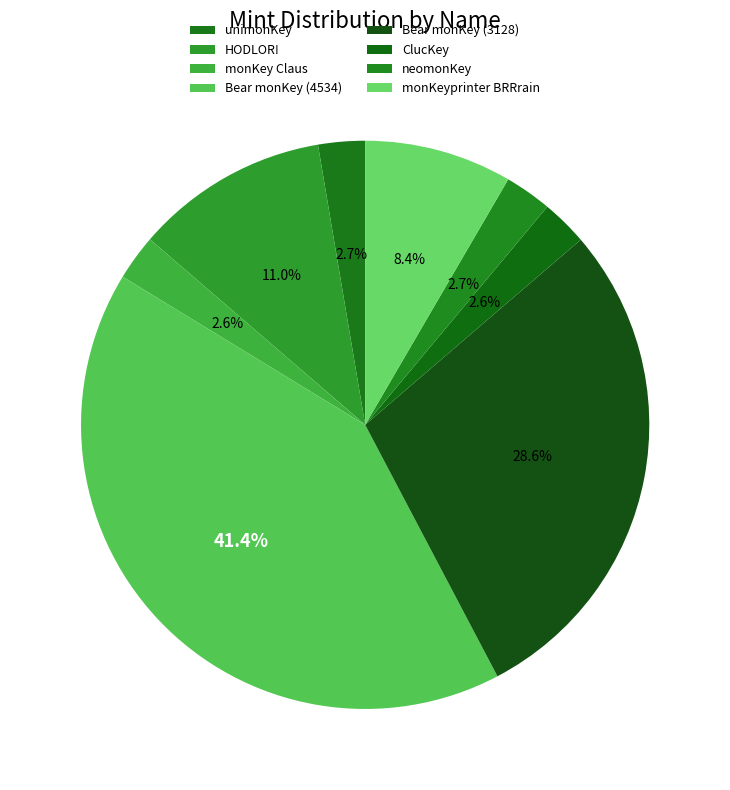

What percentage is the monKey Claus slice, to the nearest percent?

3%